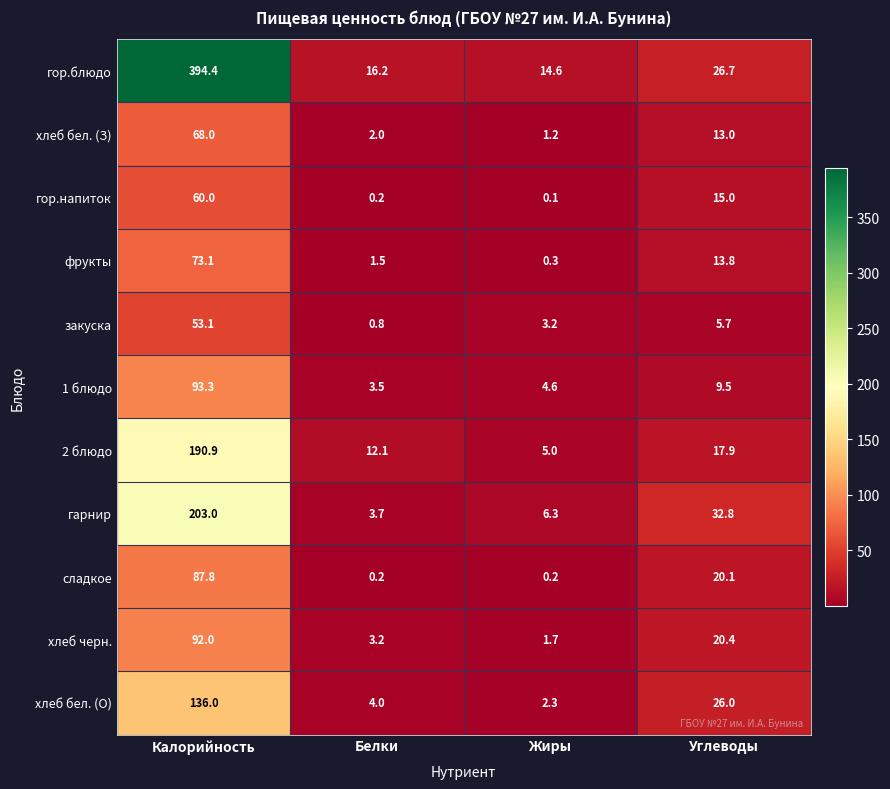

What is the sum of the гор.блюдо values at Калорийность and Белки?

410.6